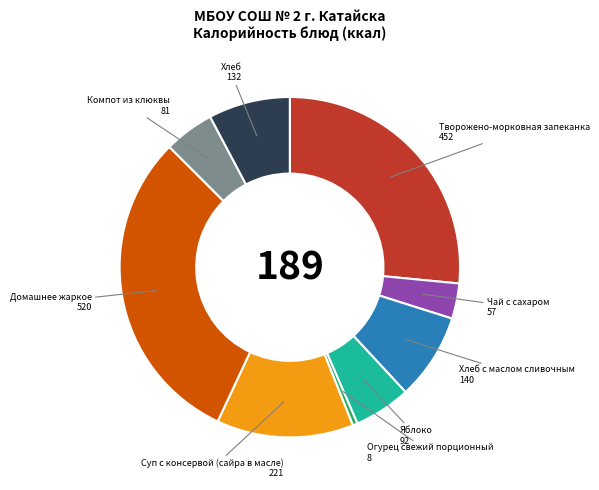

Does Компот из клюквы represent more than half of the total?

No